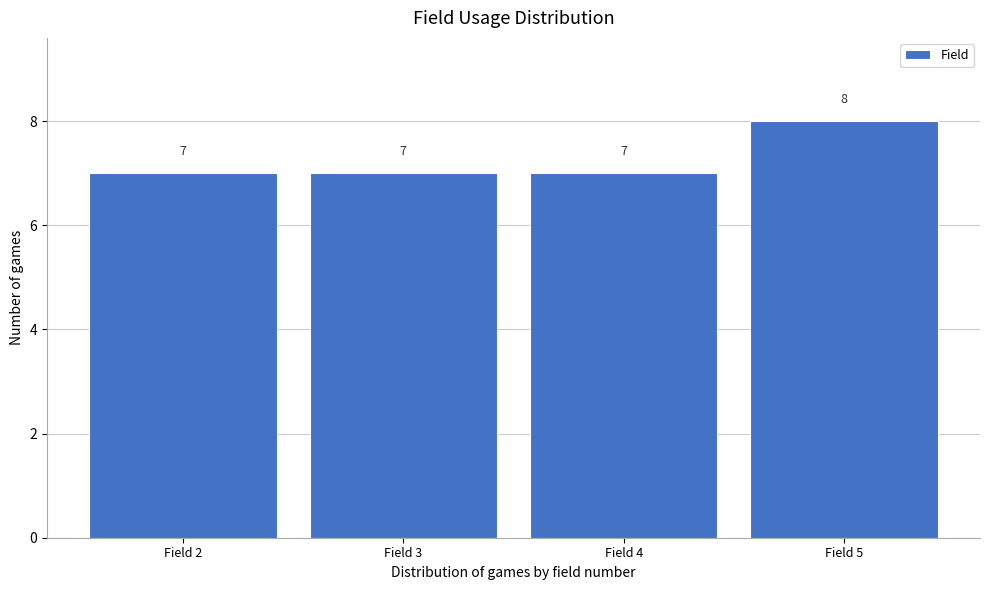

Reading left to right, transcribe this chart: for each bar, give the range it covers on the x-axis and its height.

1.5 to 2.5: 7
2.5 to 3.5: 7
3.5 to 4.5: 7
4.5 to 5.5: 8